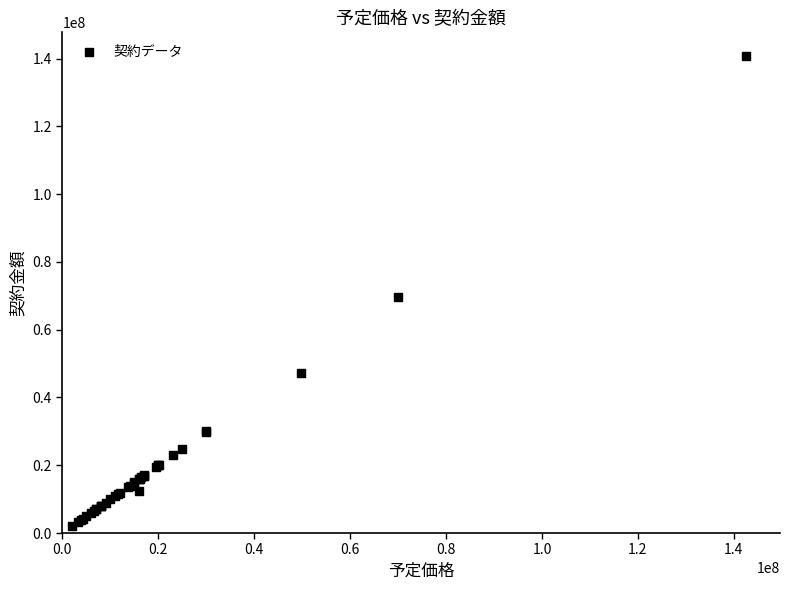

What Y value in the scatter plot is closest to 71392786?

69510000